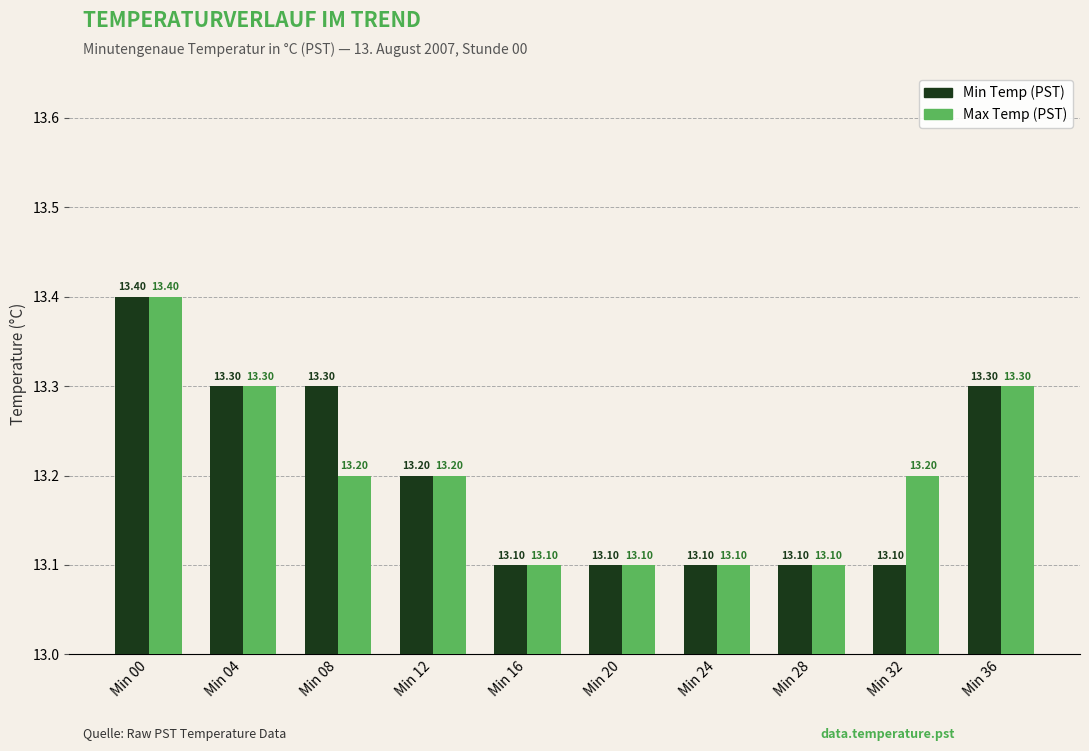

At Min 32, list the series in order from largest to smallest.

Max Temp (PST), Min Temp (PST)